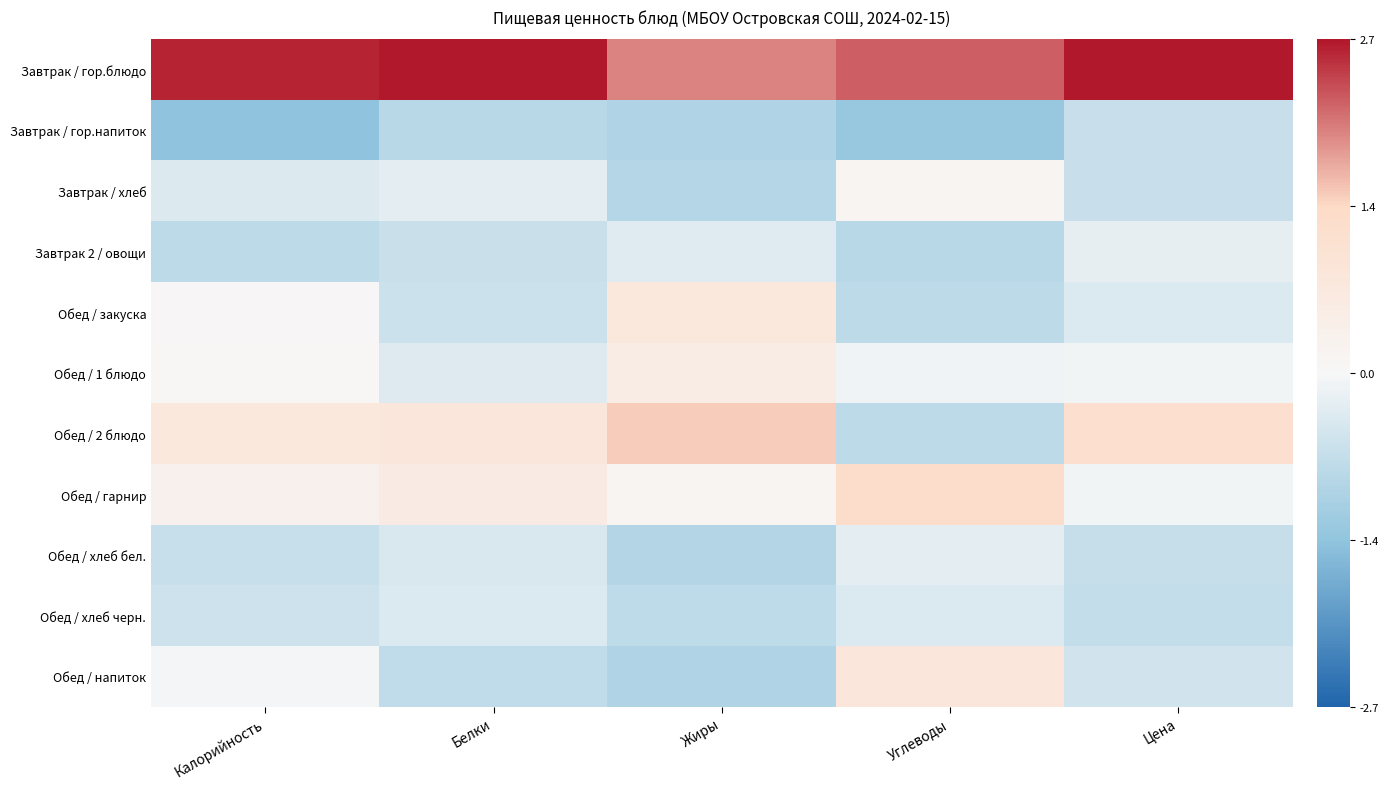

List the series in order of their peak value, lowest first.

Завтрак / гор.напиток, Обед / хлеб черн., Обед / хлеб бел., Завтрак 2 / овощи, Завтрак / хлеб, Обед / 1 блюдо, Обед / закуска, Обед / напиток, Обед / гарнир, Обед / 2 блюдо, Завтрак / гор.блюдо